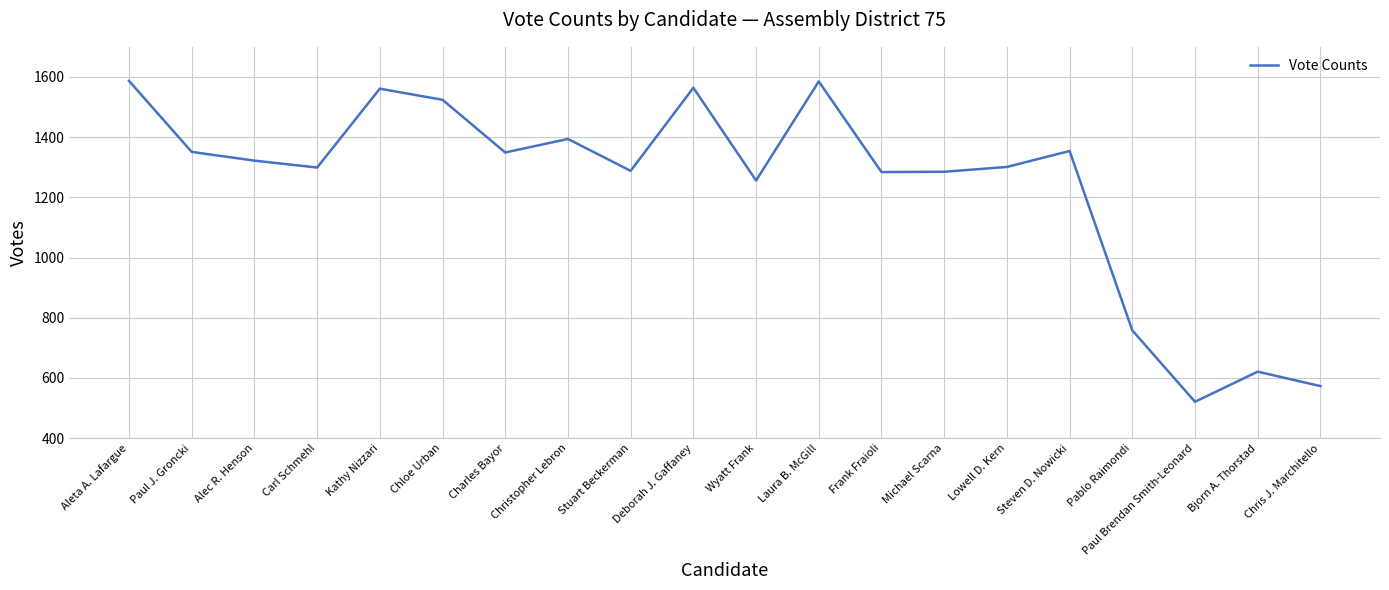

Which has a higher value, Pablo Raimondi or Lowell D. Kern?

Lowell D. Kern